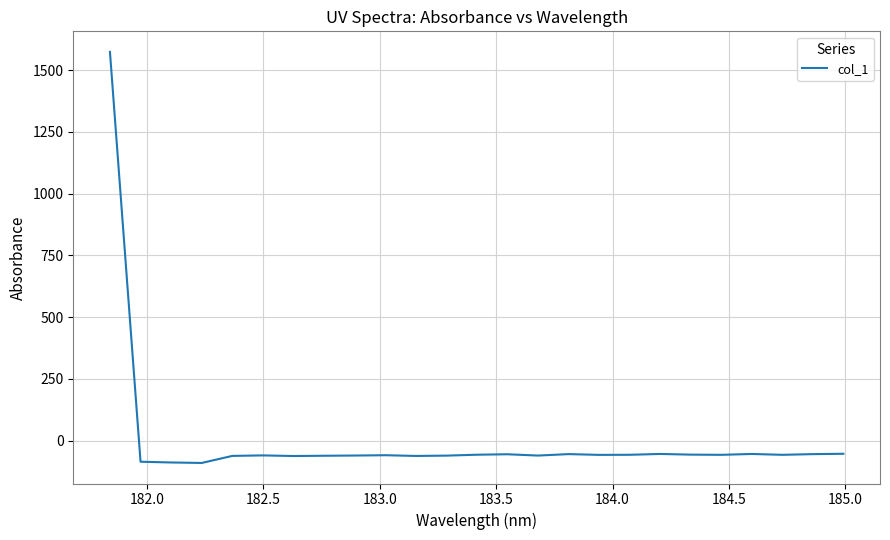

What is the maximum value shown in the chart?

1573.9